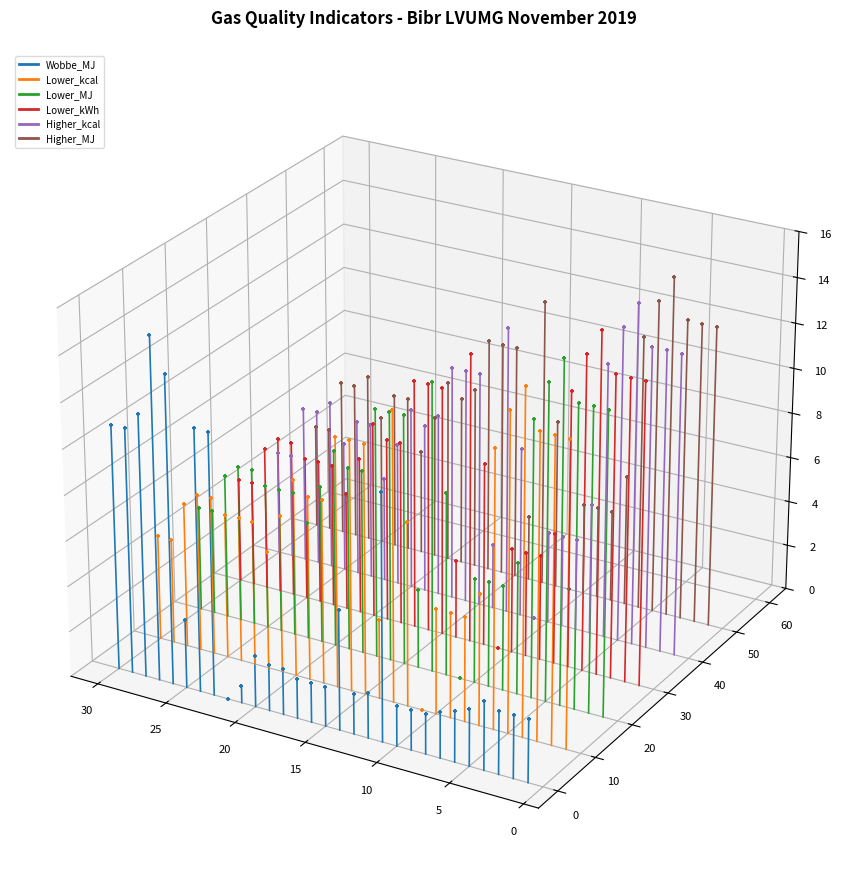

Which series has the widest spread of Y values?

Lower_kcal